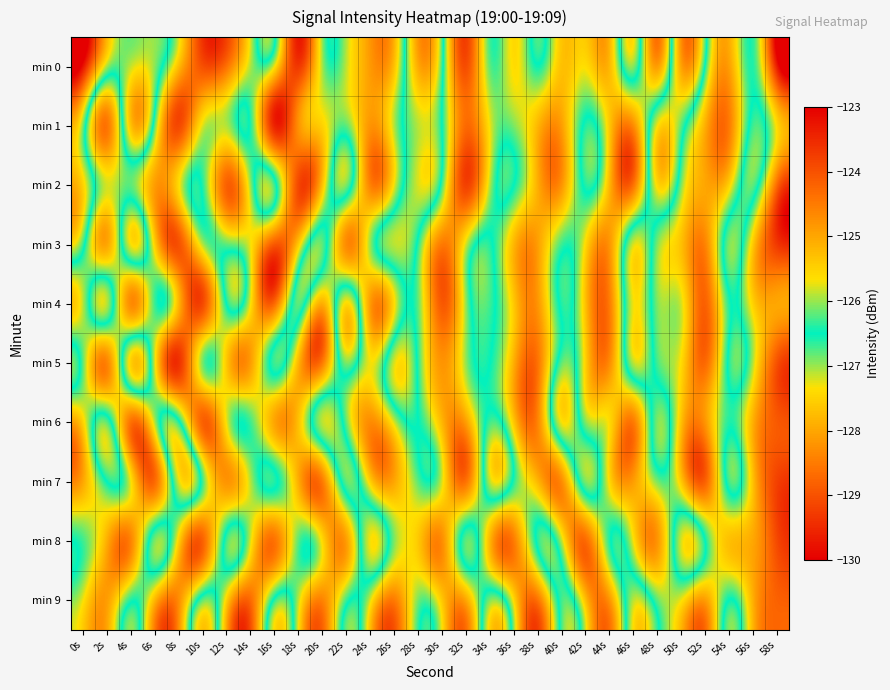

Reading left to right, list all the values displayed in this chart.

min 0: 0s=-123.2	2s=-125.9	4s=-125.9	6s=-126.0	8s=-127.7	10s=-129.0	12s=-128.6	14s=-127.1	16s=-127.3	18s=-129.3	20s=-127.1	22s=-127.1	24s=-128.1	26s=-127.7	28s=-125.1	30s=-126.3	32s=-129.0	34s=-126.8	36s=-127.4	38s=-126.5	40s=-127.7	42s=-127.4	44s=-127.8	46s=-126.1	48s=-128.1	50s=-125.0	52s=-126.6	54s=-128.1	56s=-126.6	58s=-129.6
min 1: 0s=-126.1	2s=-128.6	4s=-125.3	6s=-126.8	8s=-129.1	10s=-127.2	12s=-127.1	14s=-126.6	16s=-129.5	18s=-128.3	20s=-127.5	22s=-126.8	24s=-128.2	26s=-127.1	28s=-125.9	30s=-126.5	32s=-128.7	34s=-127.3	36s=-126.9	38s=-127.8	40s=-128.1	42s=-126.4	44s=-127.6	46s=-128.3	48s=-125.7	50s=-126.2	52s=-127.9	54s=-128.5	56s=-126.3	58s=-127.4
min 2: 0s=-125.5	2s=-127.2	4s=-126.8	6s=-128.1	8s=-127.4	10s=-126.6	12s=-128.8	14s=-127.0	16s=-126.3	18s=-129.1	20s=-127.7	22s=-126.1	24s=-128.4	26s=-127.3	28s=-125.8	30s=-126.7	32s=-129.2	34s=-127.1	36s=-126.5	38s=-127.9	40s=-128.2	42s=-126.4	44s=-127.8	46s=-128.6	48s=-125.6	50s=-126.9	52s=-128.0	54s=-127.5	56s=-126.2	58s=-128.7
min 3: 0s=-126.3	2s=-128.0	4s=-125.7	6s=-127.5	8s=-129.0	10s=-127.1	12s=-126.8	14s=-127.3	16s=-128.9	18s=-127.6	20s=-126.2	22s=-128.3	24s=-127.0	26s=-125.9	28s=-126.6	30s=-128.5	32s=-127.2	34s=-126.4	36s=-127.8	38s=-128.1	40s=-126.7	42s=-127.4	44s=-128.2	46s=-125.8	48s=-126.9	50s=-127.7	52s=-128.4	54s=-126.1	56s=-127.6	58s=-129.3
min 4: 0s=-127.1	2s=-125.9	4s=-128.3	6s=-126.7	8s=-127.8	10s=-129.1	12s=-126.5	14s=-127.3	16s=-128.7	18s=-126.2	20s=-127.9	22s=-125.6	24s=-128.1	26s=-127.4	28s=-126.8	30s=-128.9	32s=-127.0	34s=-126.3	36s=-127.6	38s=-128.2	40s=-126.4	42s=-127.7	44s=-128.5	46s=-125.7	48s=-126.9	50s=-127.2	52s=-128.8	54s=-126.6	56s=-127.5	58s=-128.0
min 5: 0s=-126.8	2s=-128.4	4s=-125.5	6s=-127.2	8s=-129.4	10s=-126.9	12s=-127.6	14s=-128.1	16s=-126.3	18s=-127.8	20s=-128.5	22s=-126.1	24s=-127.3	26s=-125.8	28s=-126.6	30s=-128.2	32s=-127.0	34s=-126.5	36s=-127.9	38s=-128.6	40s=-126.2	42s=-127.5	44s=-128.3	46s=-125.9	48s=-126.7	50s=-127.4	52s=-128.7	54s=-126.4	56s=-127.1	58s=-129.0
min 6: 0s=-127.5	2s=-126.2	4s=-128.6	6s=-127.1	8s=-126.4	10s=-128.8	12s=-127.3	14s=-126.7	16s=-128.0	18s=-127.7	20s=-125.9	22s=-126.8	24s=-128.3	26s=-127.2	28s=-126.5	30s=-127.8	32s=-128.1	34s=-126.3	36s=-127.6	38s=-128.4	40s=-125.7	42s=-126.9	44s=-127.4	46s=-128.5	48s=-126.1	50s=-127.7	52s=-128.2	54s=-126.6	56s=-127.9	58s=-128.9
min 7: 0s=-128.0	2s=-126.5	4s=-127.3	6s=-128.7	8s=-125.8	10s=-126.7	12s=-128.2	14s=-127.1	16s=-126.4	18s=-127.9	20s=-128.5	22s=-126.2	24s=-127.5	26s=-128.0	28s=-126.8	30s=-127.2	32s=-128.6	34s=-125.9	36s=-126.6	38s=-127.8	40s=-128.3	42s=-126.1	44s=-127.4	46s=-128.1	48s=-126.9	50s=-127.6	52s=-128.8	54s=-126.3	56s=-127.7	58s=-129.2
min 8: 0s=-126.7	2s=-127.9	4s=-128.4	6s=-126.1	8s=-127.5	10s=-128.8	12s=-126.3	14s=-127.2	16s=-128.6	18s=-126.8	20s=-127.4	22s=-128.1	24s=-125.7	26s=-126.9	28s=-127.6	30s=-128.3	32s=-126.2	34s=-127.8	36s=-128.5	38s=-126.4	40s=-127.1	42s=-128.7	44s=-126.6	46s=-127.3	48s=-128.2	50s=-125.8	52s=-126.5	54s=-127.7	56s=-128.0	58s=-129.1
min 9: 0s=-127.3	2s=-128.1	4s=-126.6	6s=-127.8	8s=-128.3	10s=-126.2	12s=-127.5	14s=-128.7	16s=-126.4	18s=-127.1	20s=-128.4	22s=-126.7	24s=-127.2	26s=-128.5	28s=-126.9	30s=-127.6	32s=-128.0	34s=-126.1	36s=-127.4	38s=-128.6	40s=-126.3	42s=-127.7	44s=-128.2	46s=-125.9	48s=-126.8	50s=-127.3	52s=-128.1	54s=-126.5	56s=-127.9	58s=-128.8